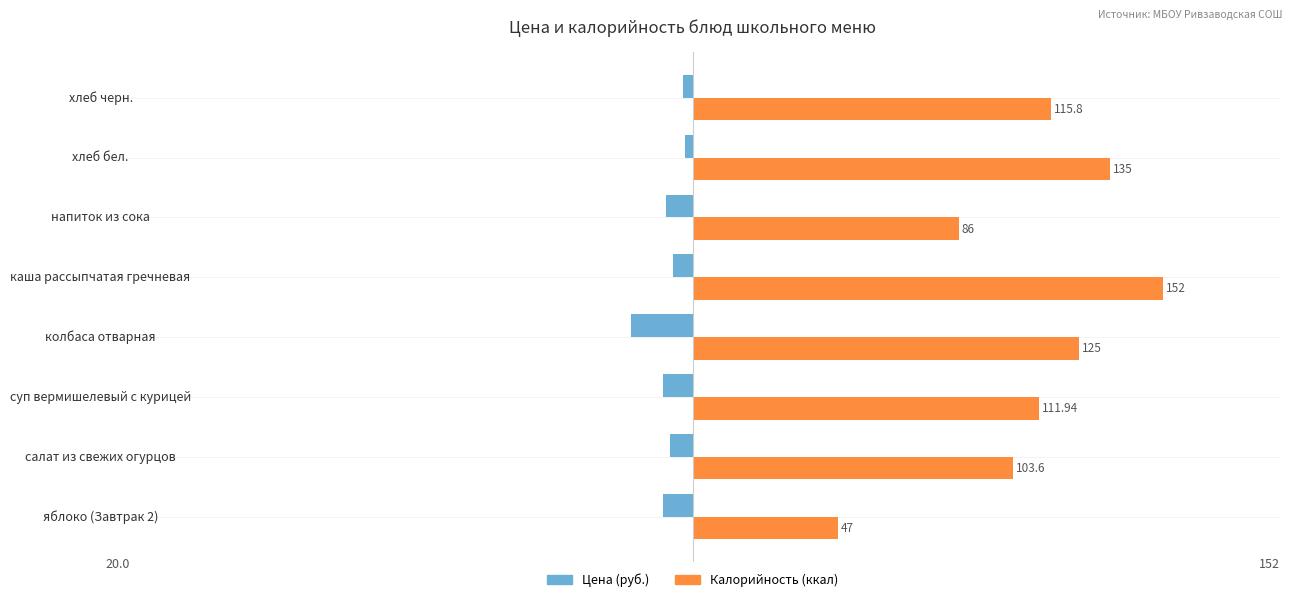

Which series has the largest range (max minus min)?

Калорийность (ккал)